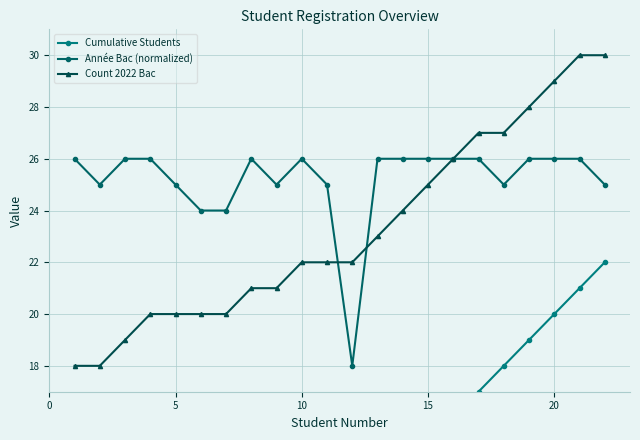

What is the minimum value for Count 2022 Bac?

18